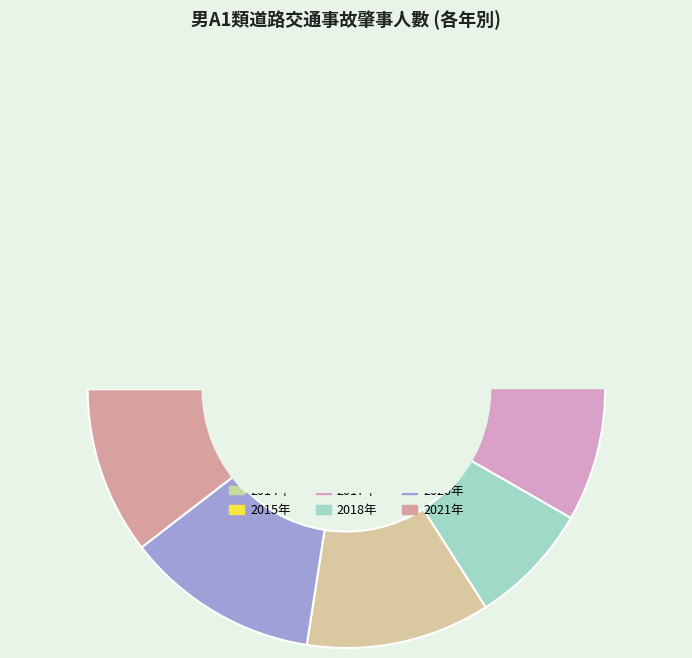

Is there a majority slice in this chart?

No